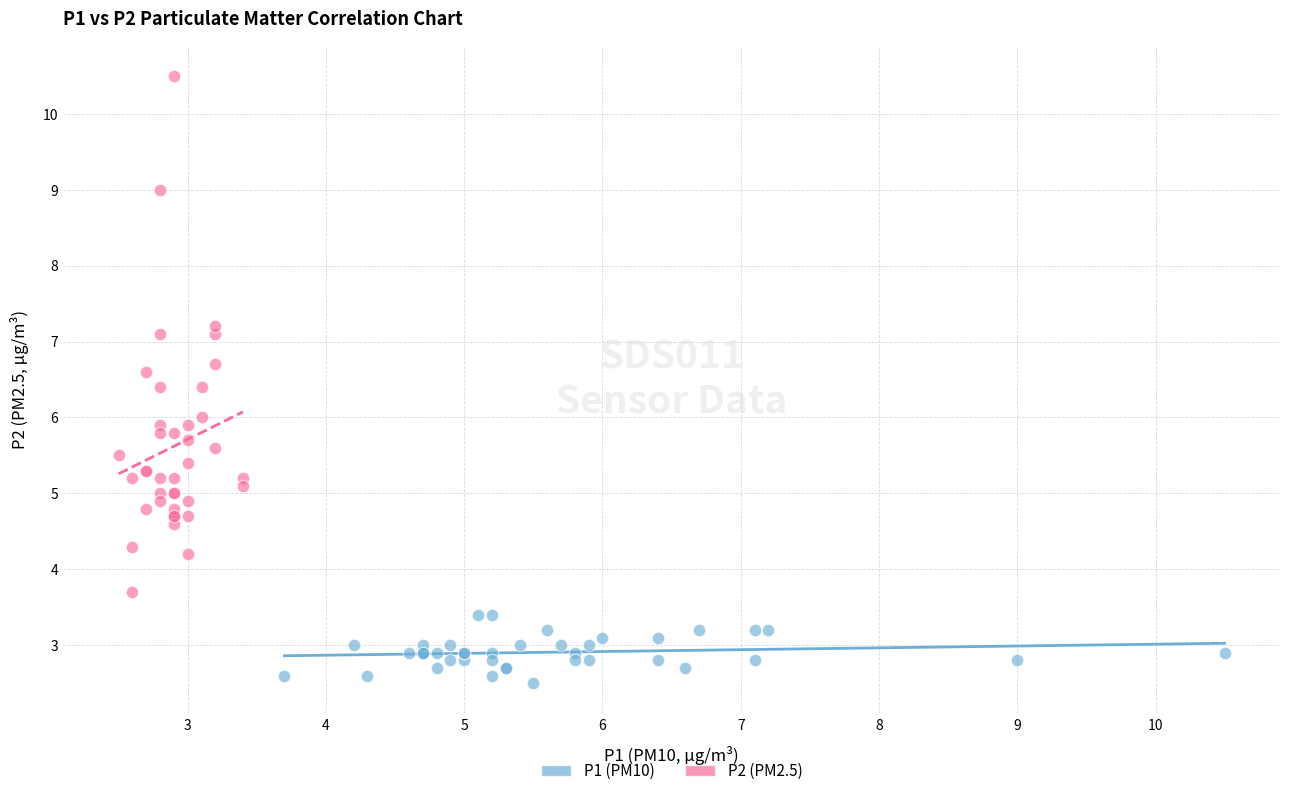

Which series has the widest spread of Y values?

P2 (PM2.5)